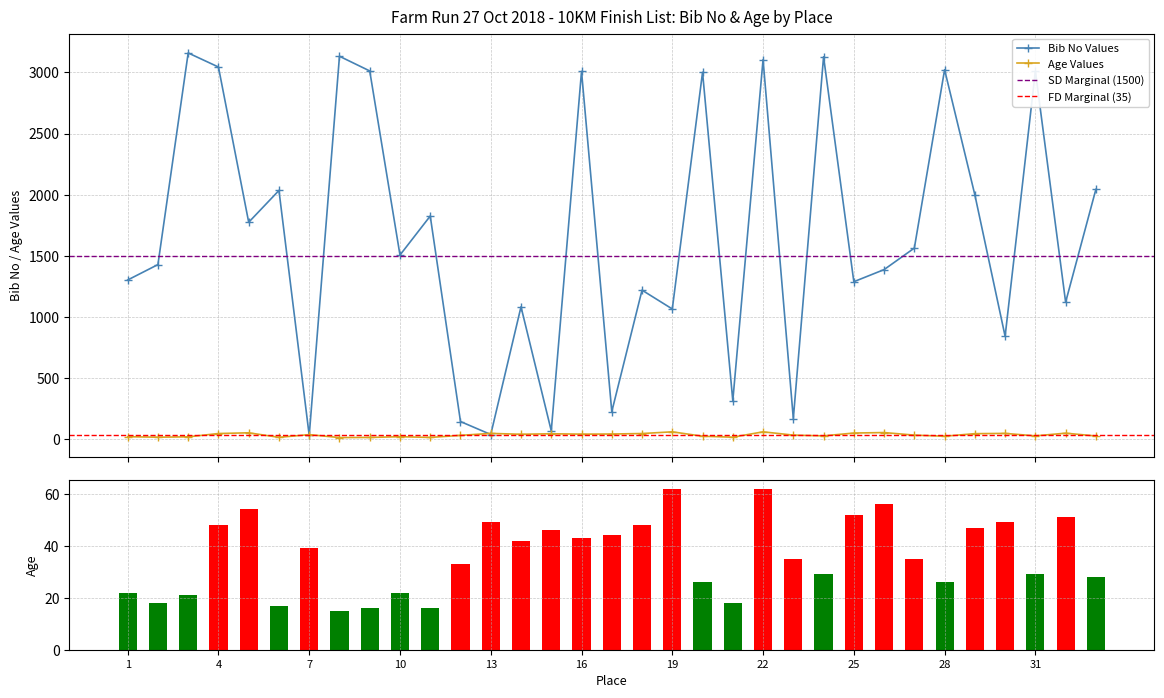

Read the Bib No (Place) value at 18.

1220